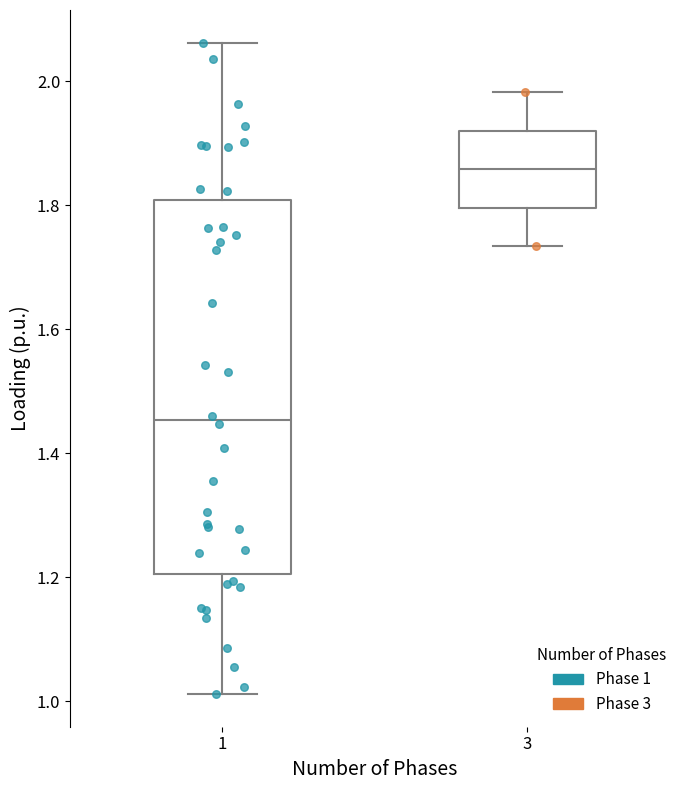

Where is the lower edge of the box at x = 3 on the y-axis? The values are not printed on the chart, so give them approximately, as read against the axis.

1.80